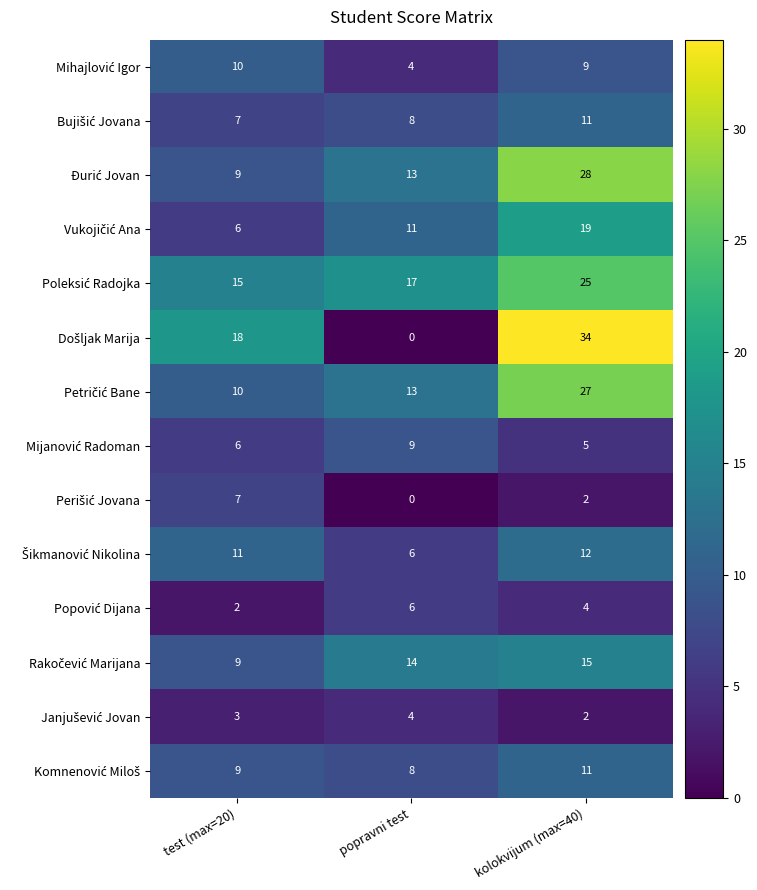

Which category has the lowest value across all series?

popravni test